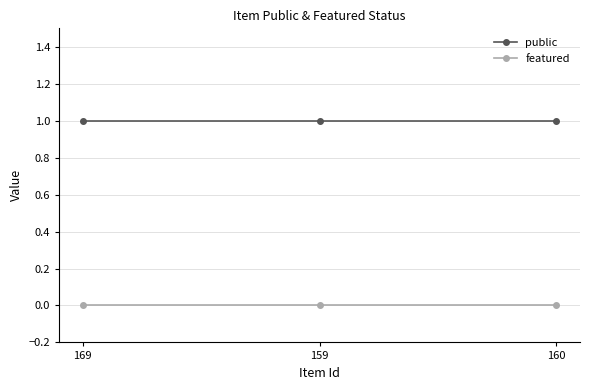

What is the label of the 2nd point from the left?

159